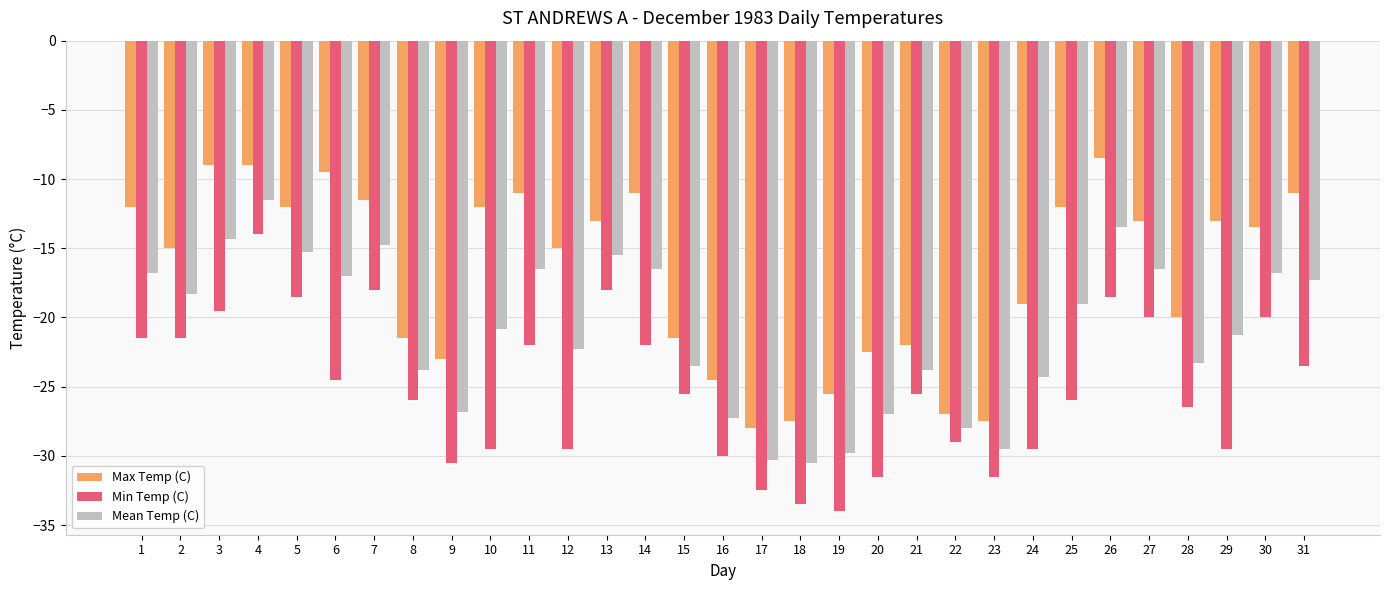

The Max Temp (C) series shows -16.3 at 31. True or false?

False